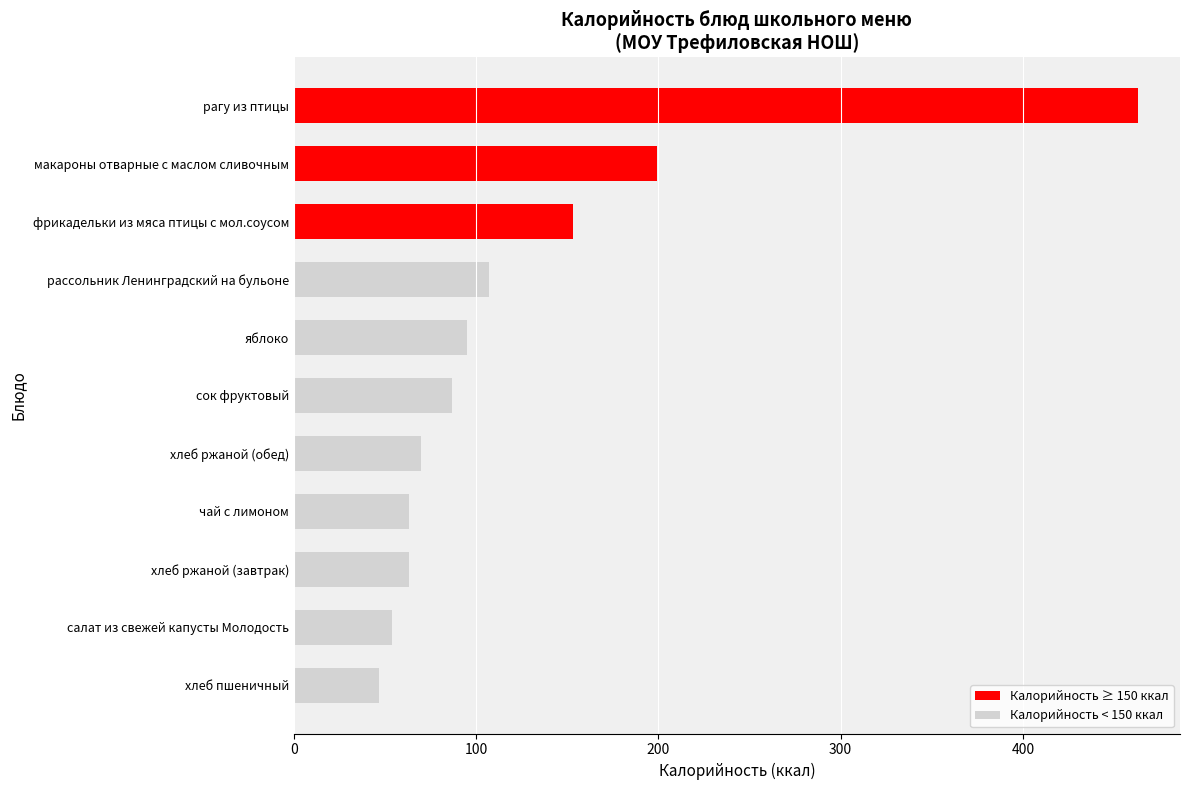

What value does the data have at яблоко?

95.0